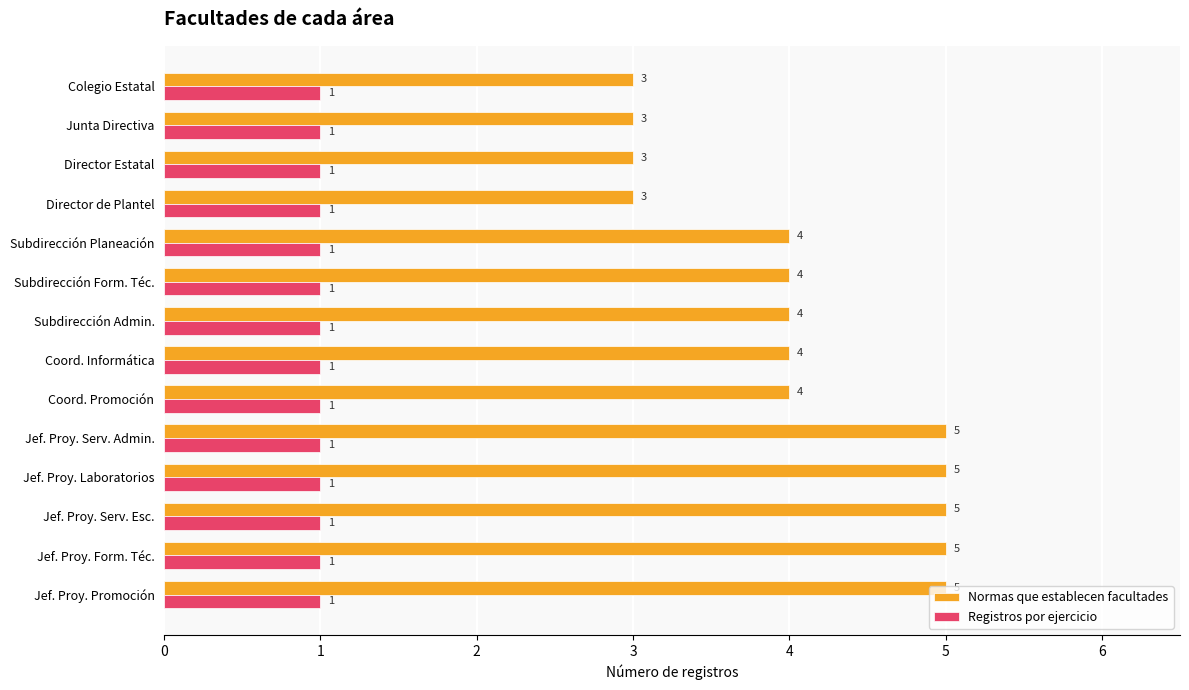

At Jef. Proy. Laboratorios, list the series in order from largest to smallest.

Normas que establecen facultades, Registros por ejercicio